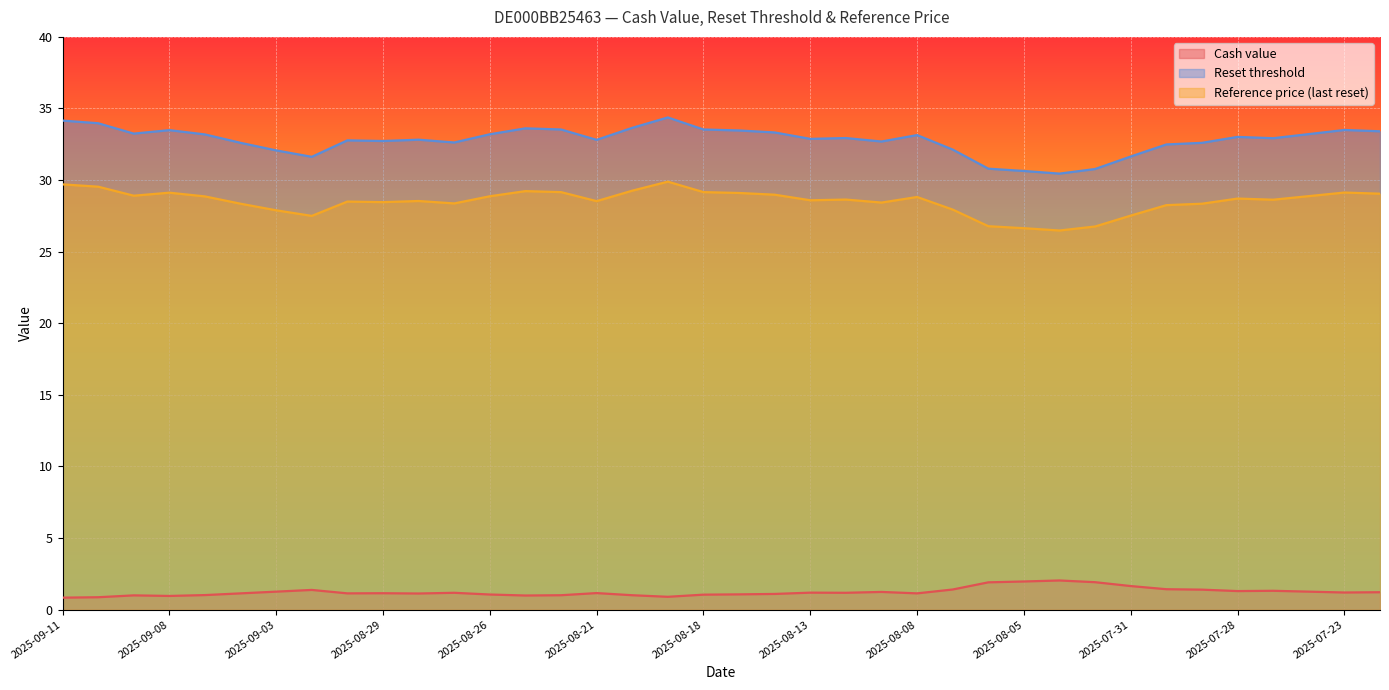

How many data points in Reset threshold are less than 32?

6